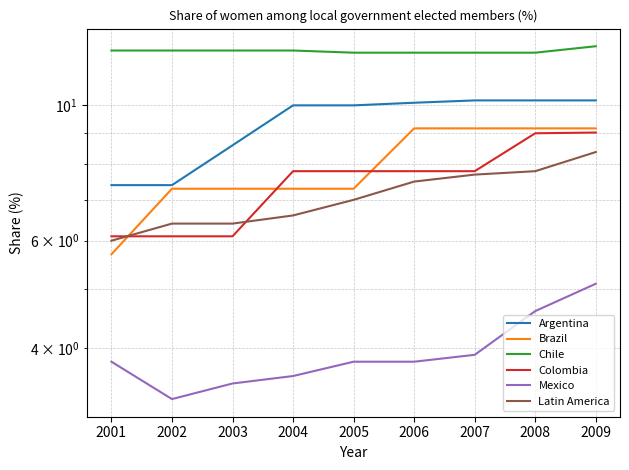

Is it true that Colombia equals 7.8 at 2005?

True